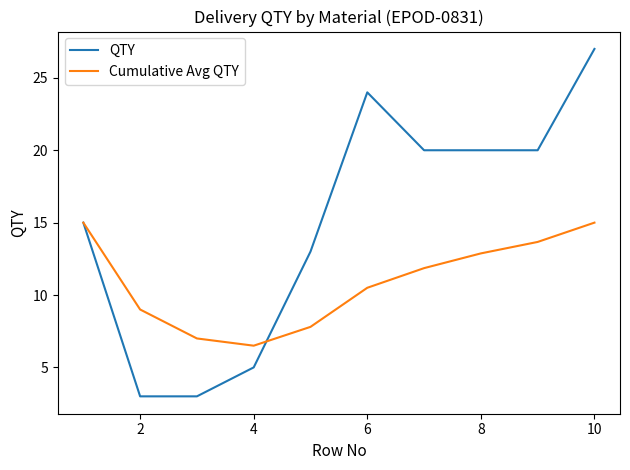

Rank the series by their average value, from highest to lowest.

QTY, Cumulative Avg QTY